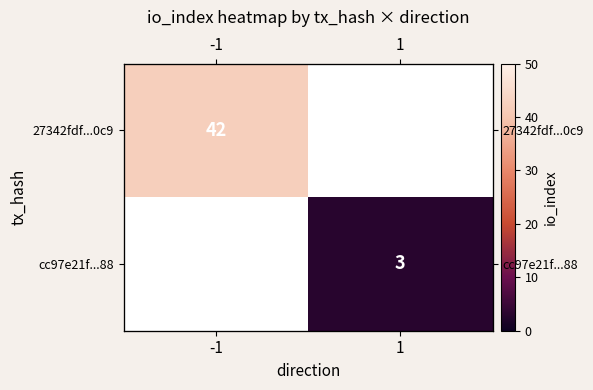

True or false: 27342fdf...0c9 has a value of 63.9 at -1.

False